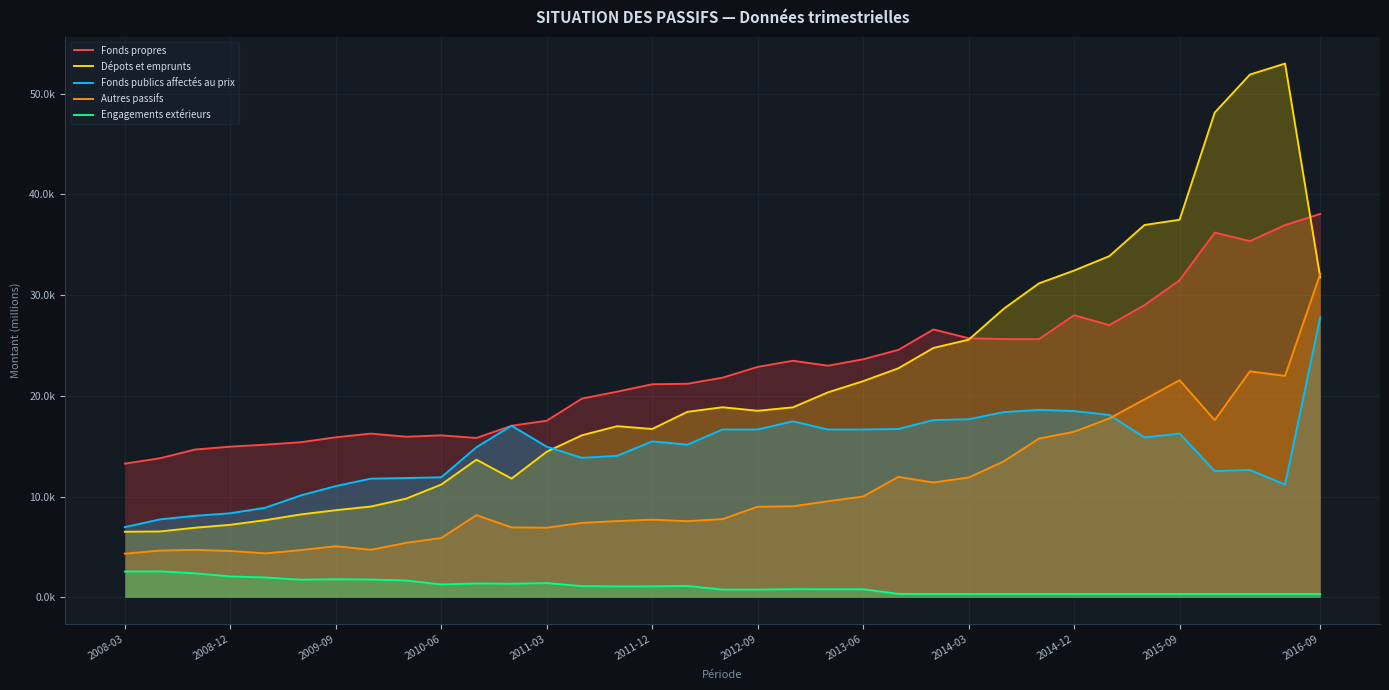

How many lines are shown in the chart?

5